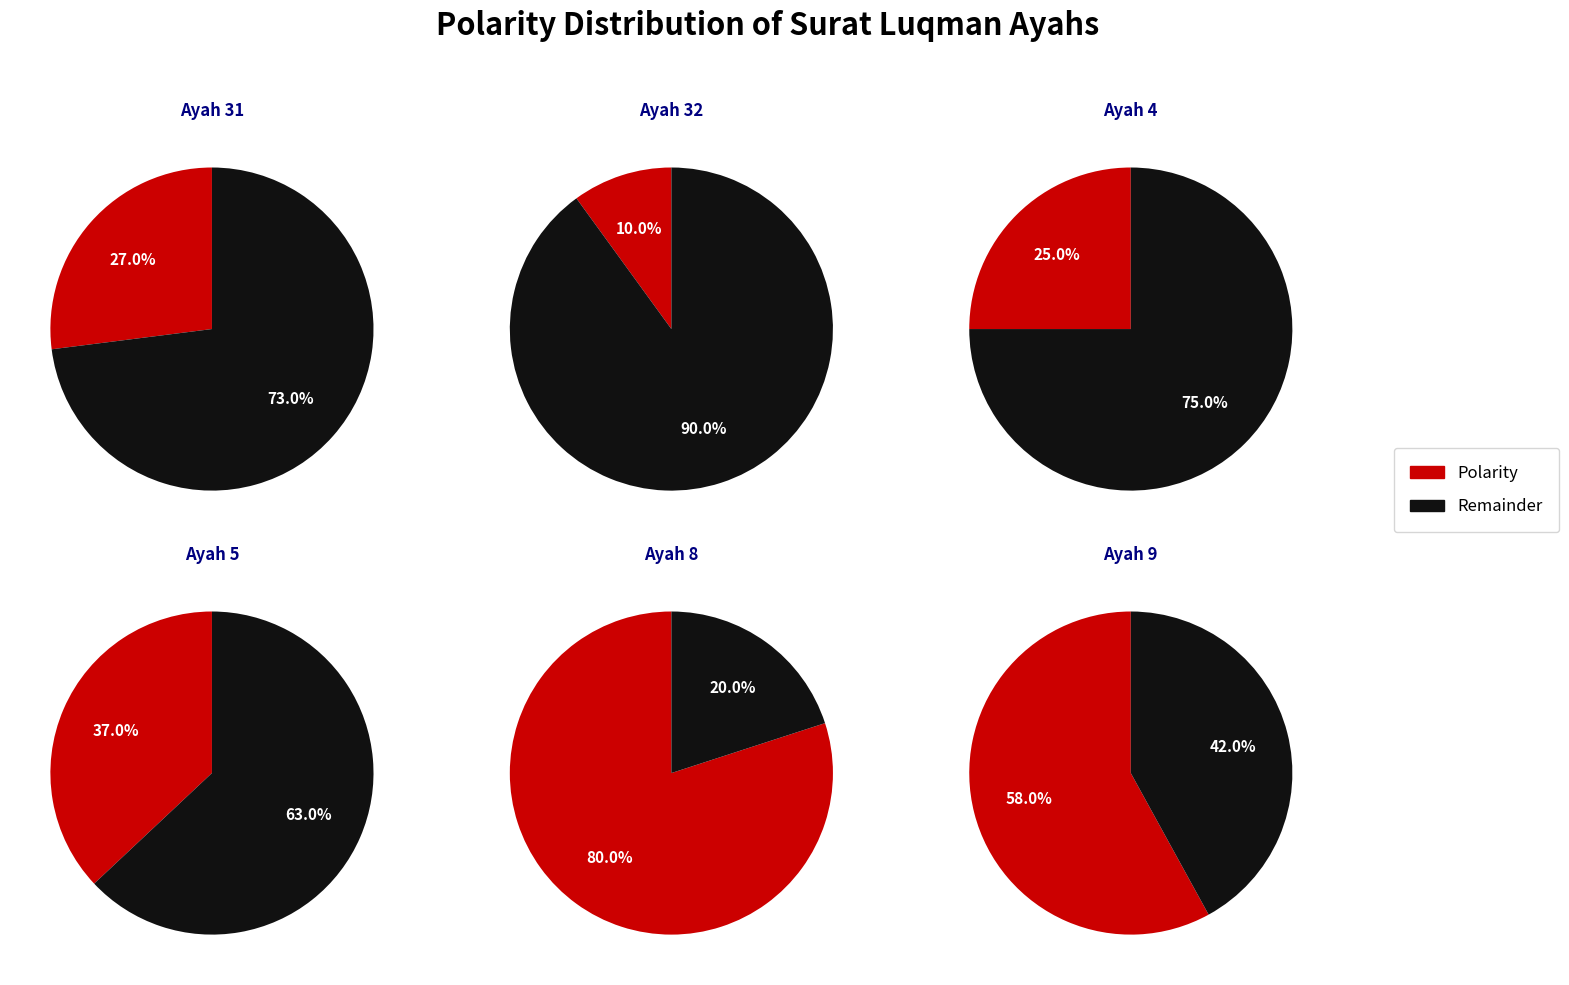

What is the change in value from Surat Luqman Ayah 31 to Surat Luqman Ayah 8?

+0.5